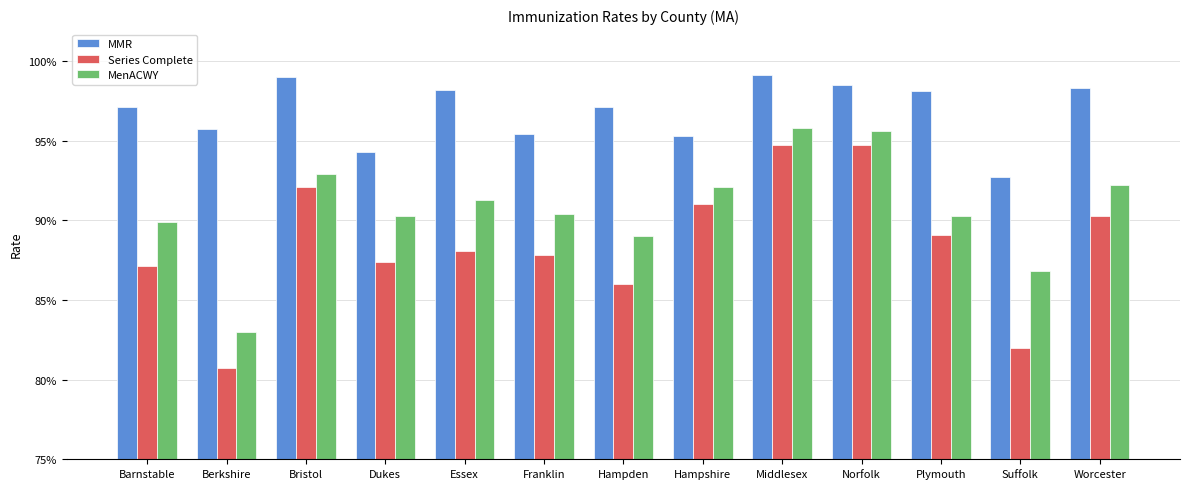

Is it true that MenACWY equals 1.4 at Essex?

False